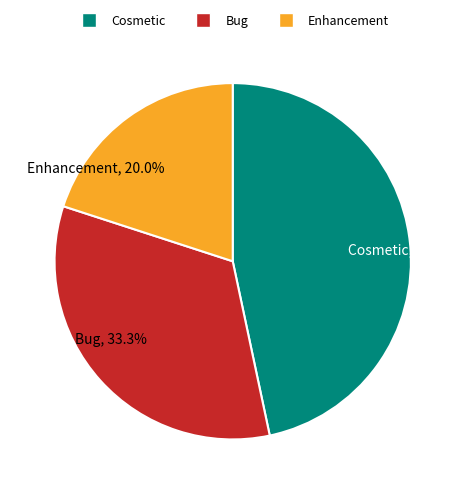

What is the total percentage of Bug and Enhancement?

53.3%